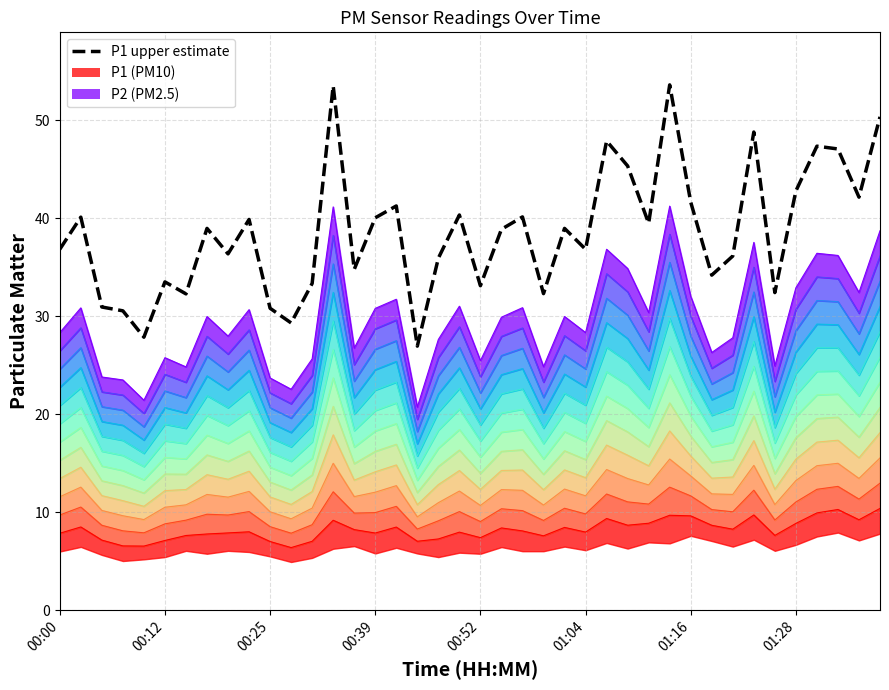

Approximately how many times larger is the value at 29 compared to 34?

1.7